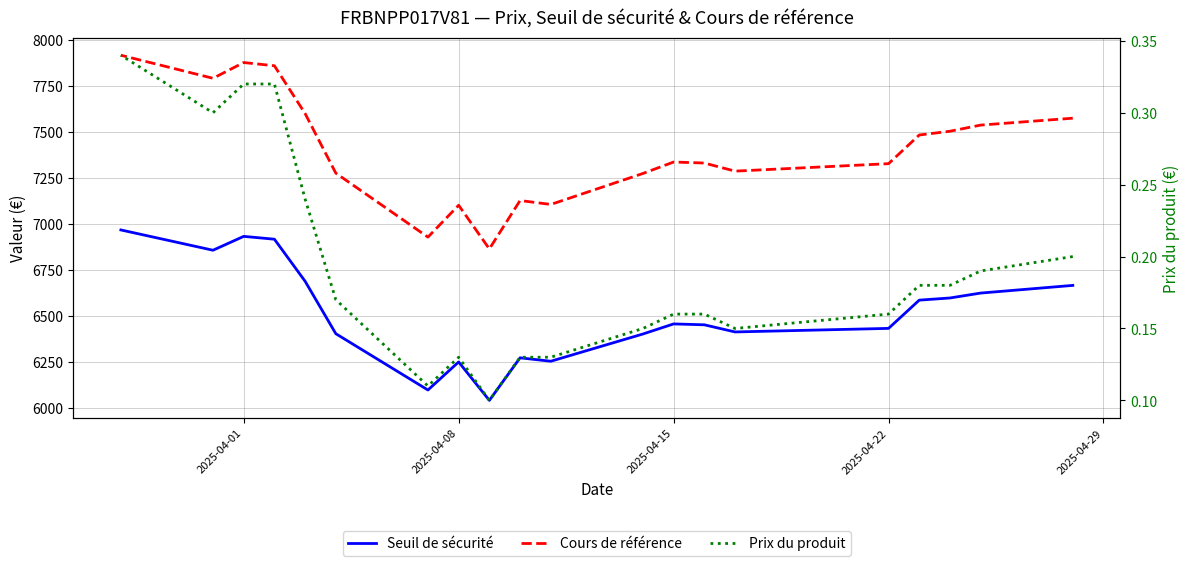

How many lines are shown in the chart?

3